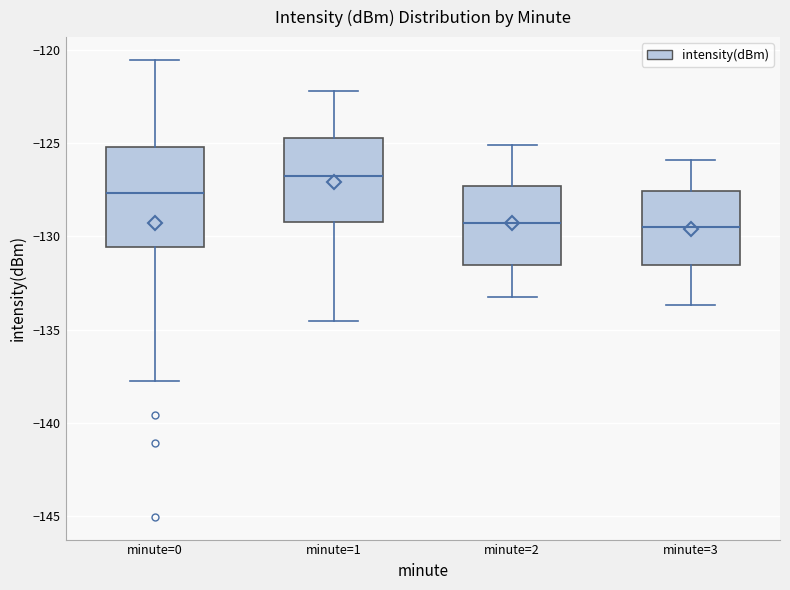

Reading left to right, read every box against the y-axis: the position of its median line, the range the box covers, and the ends of its whiskers. The values are not printed on the chart, so give them approximately, as read against the axis.

minute=0: median -127.5, box -130.5 to -125.0, whiskers -137.5 to -120.5
minute=1: median -127.0, box -129.0 to -124.5, whiskers -134.5 to -122.0
minute=2: median -129.5, box -131.5 to -127.5, whiskers -133.0 to -125.0
minute=3: median -129.5, box -131.5 to -127.5, whiskers -133.5 to -126.0